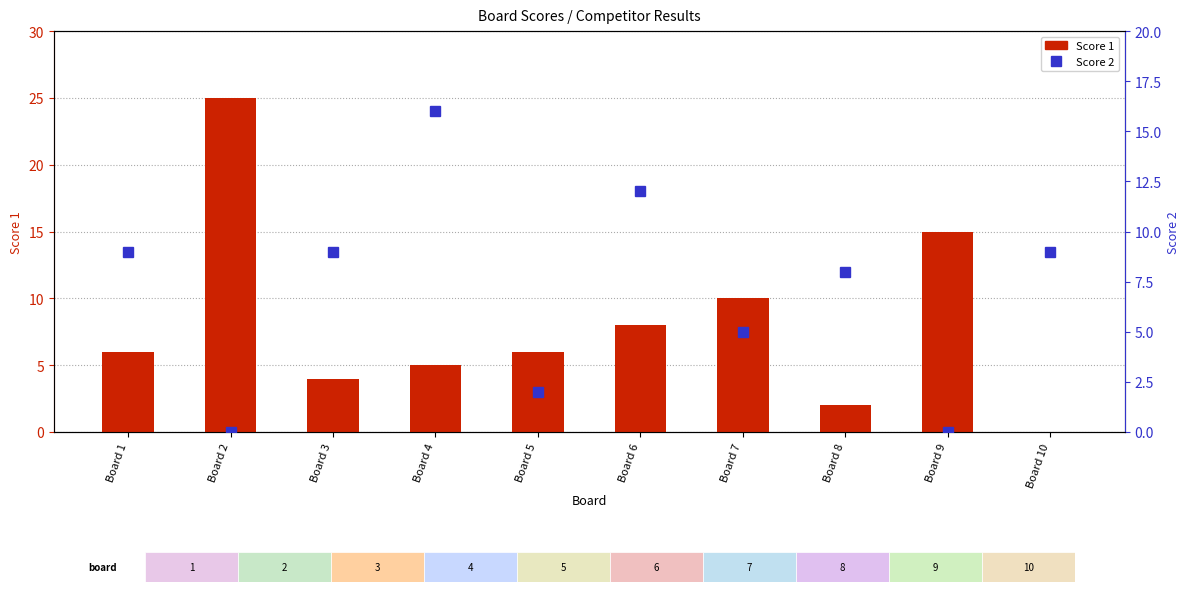

What are all the series names shown in the legend?

Score 1, Score 2